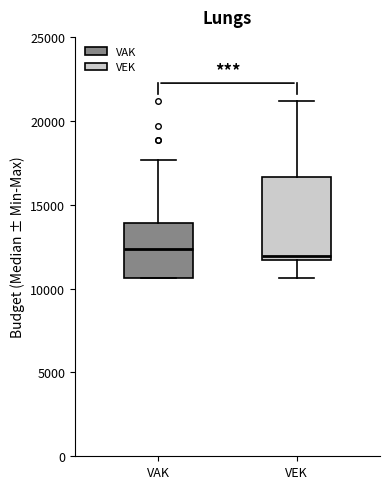

Where does the lower whisker of the box for VEK end on the y-axis? The values are not printed on the chart, so give them approximately, as read against the axis.

10500